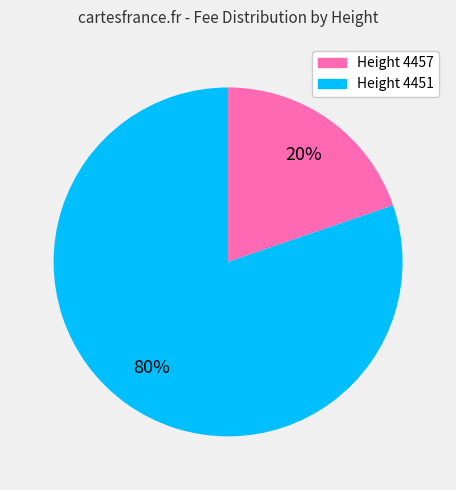

Which slice is the largest?

Height 4451